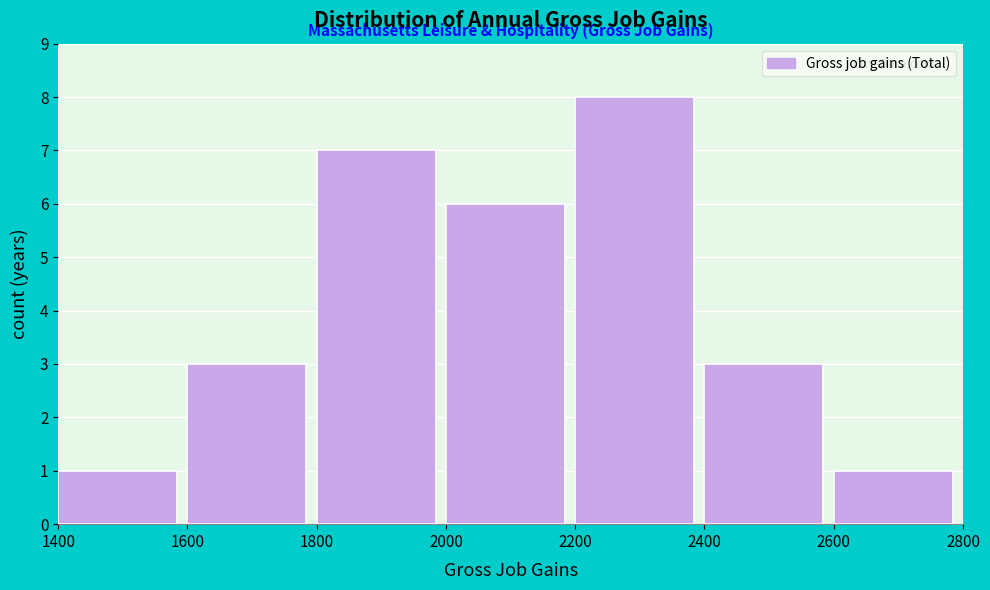

Reading left to right, list every bar in this chart as the range it spans on the x-axis followed by its height. The values are not printed on the chart, so give them approximately, as read against the axis.

1400 to 1600: 1
1600 to 1800: 3
1800 to 2000: 7
2000 to 2200: 6
2200 to 2400: 8
2400 to 2600: 3
2600 to 2800: 1